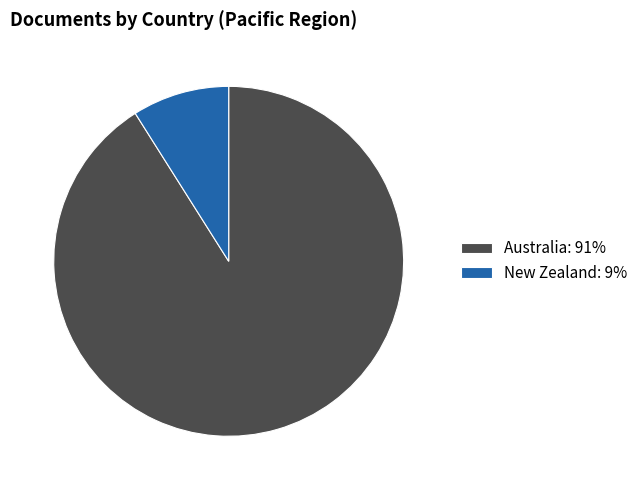

What is the largest slice in the pie chart?

Australia